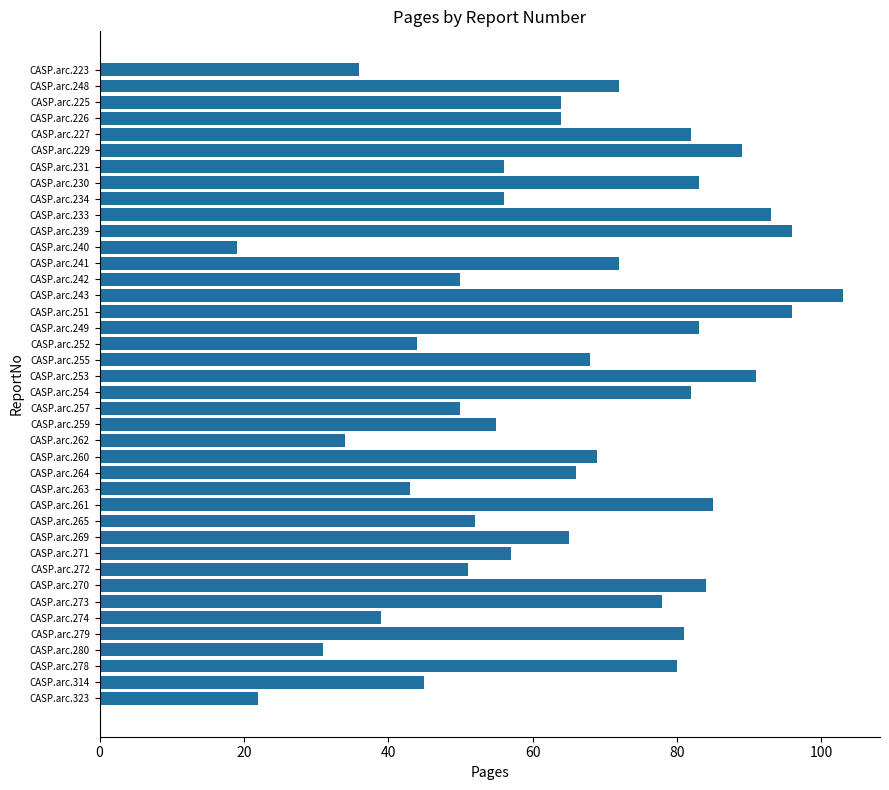

What is the change in value from CASP.arc.278 to CASP.arc.261?

+5